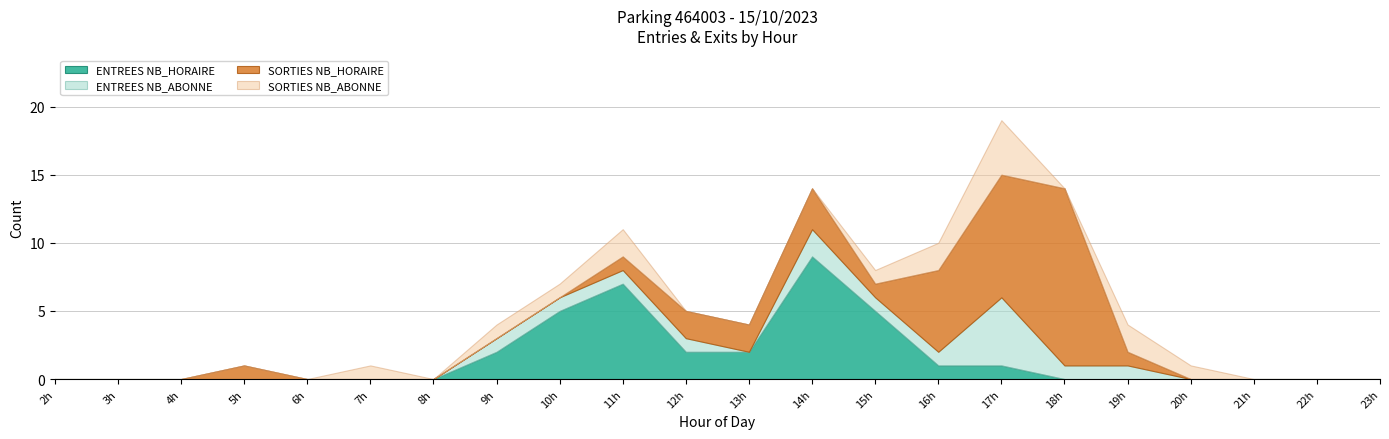

The ENTREES_NB_ABONNE series shows 3 at 14. True or false?

False